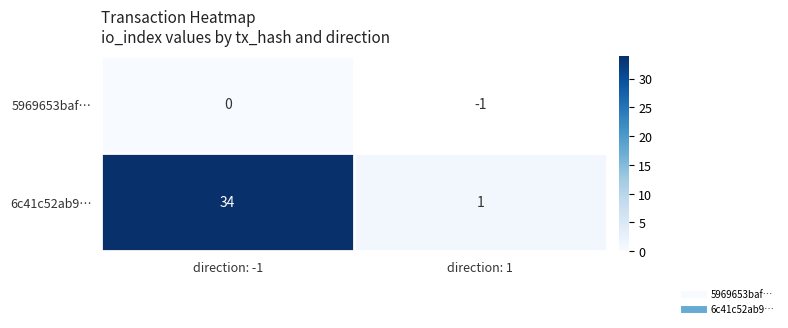

How many data points does each series have?

2